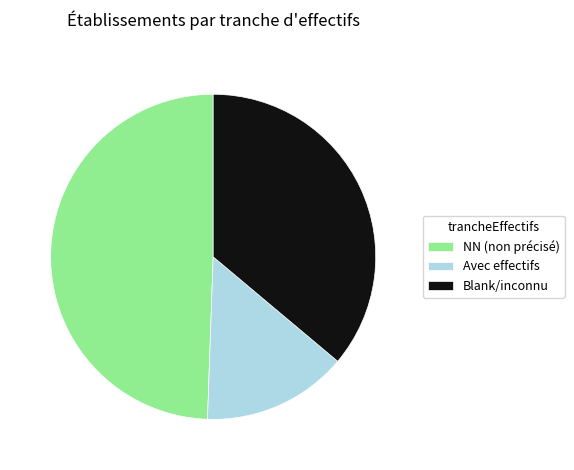

What is the largest slice in the pie chart?

NN (non précisé)